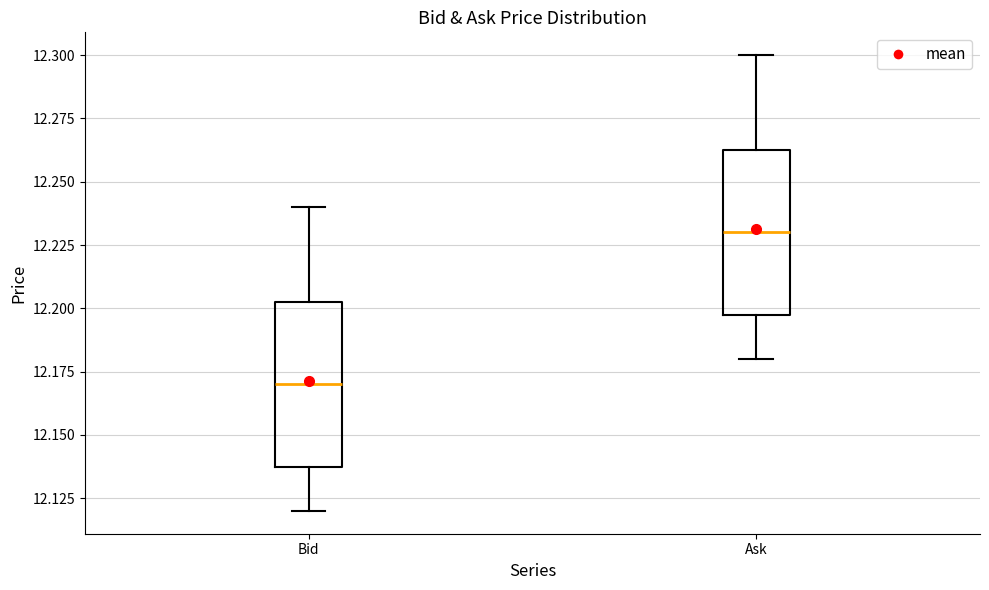

Where does the upper whisker of the box for Ask end on the y-axis? The values are not printed on the chart, so give them approximately, as read against the axis.

12.300